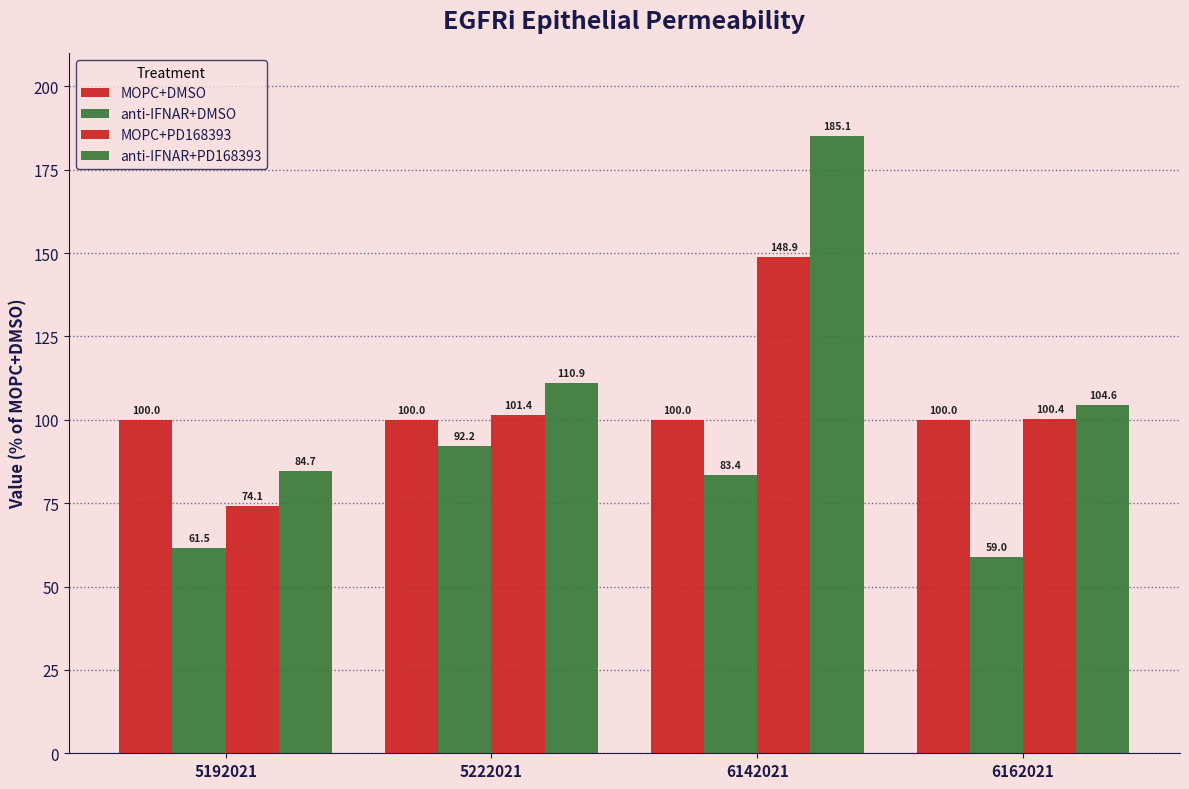

Is it true that MOPC+PD168393 equals 140.9 at 6162021?

False